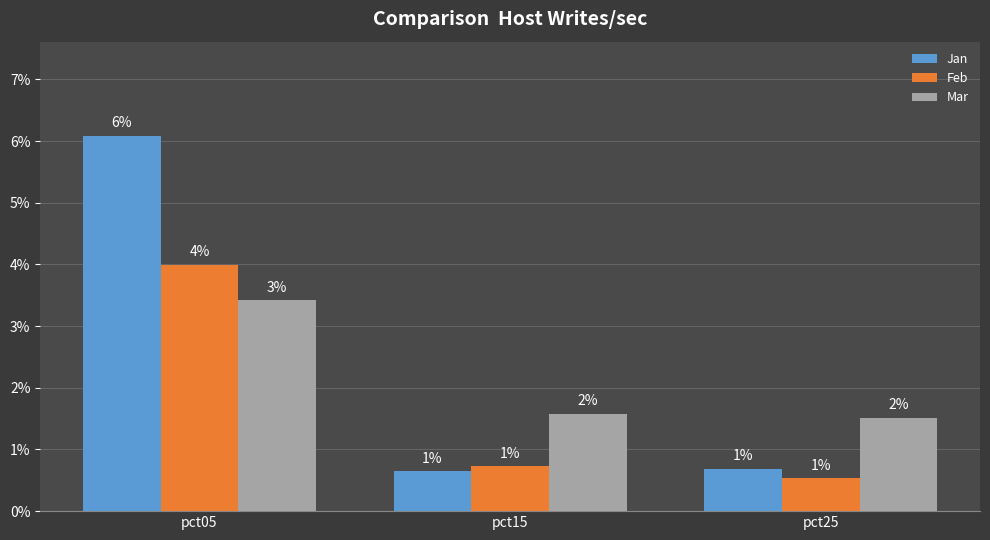

What is the difference between the Mar values at pct25 and pct05?

1.9